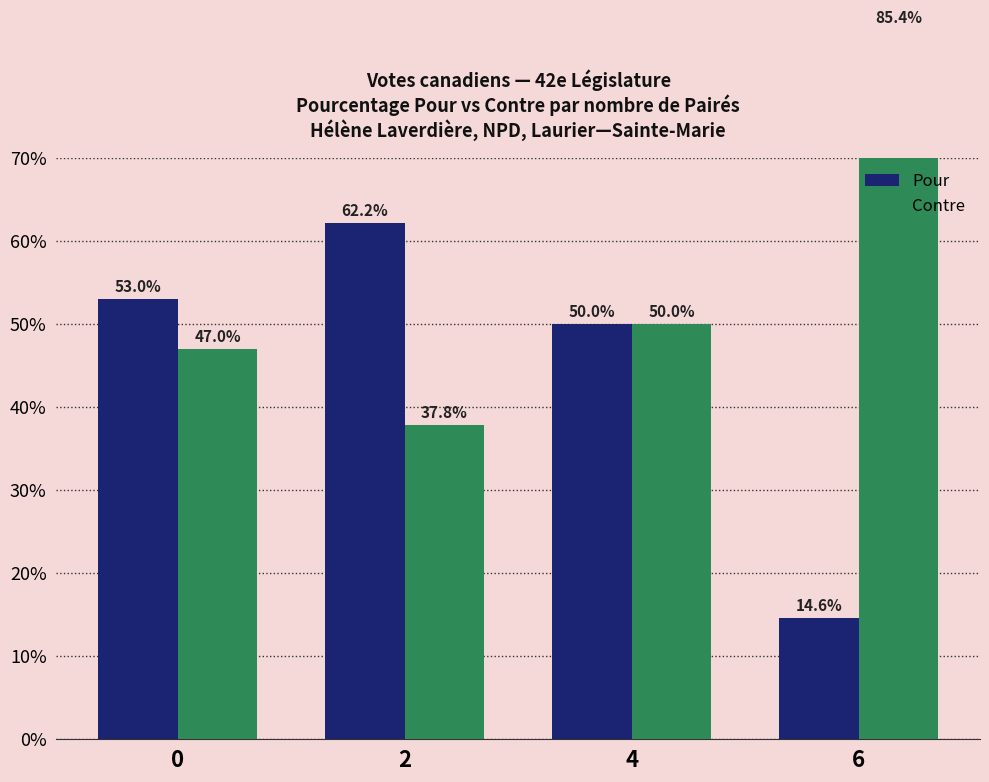

List the series in order of their overall mean, lowest first.

Pour, Contre